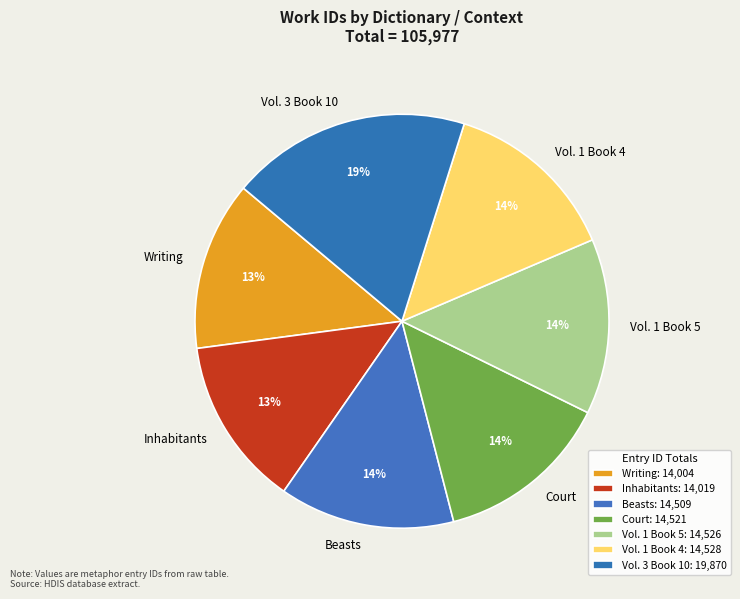

Between Vol. 3 Book 10 and Court, which is larger?

Vol. 3 Book 10